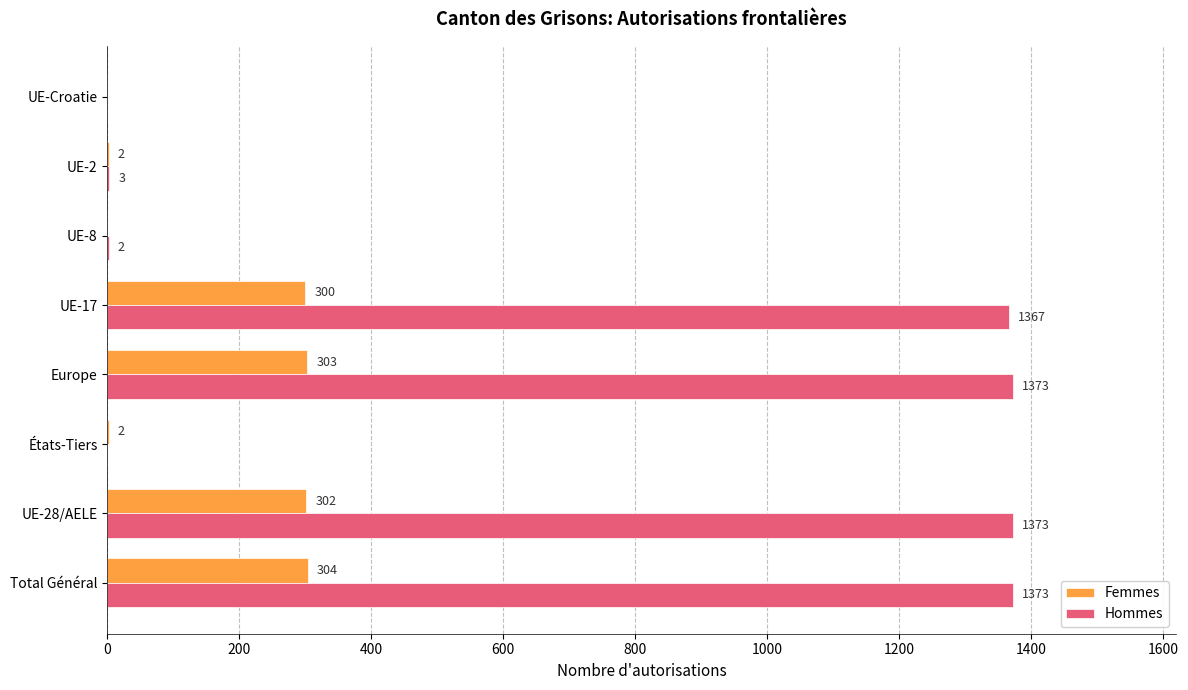

How many distinct data groups are displayed?

2